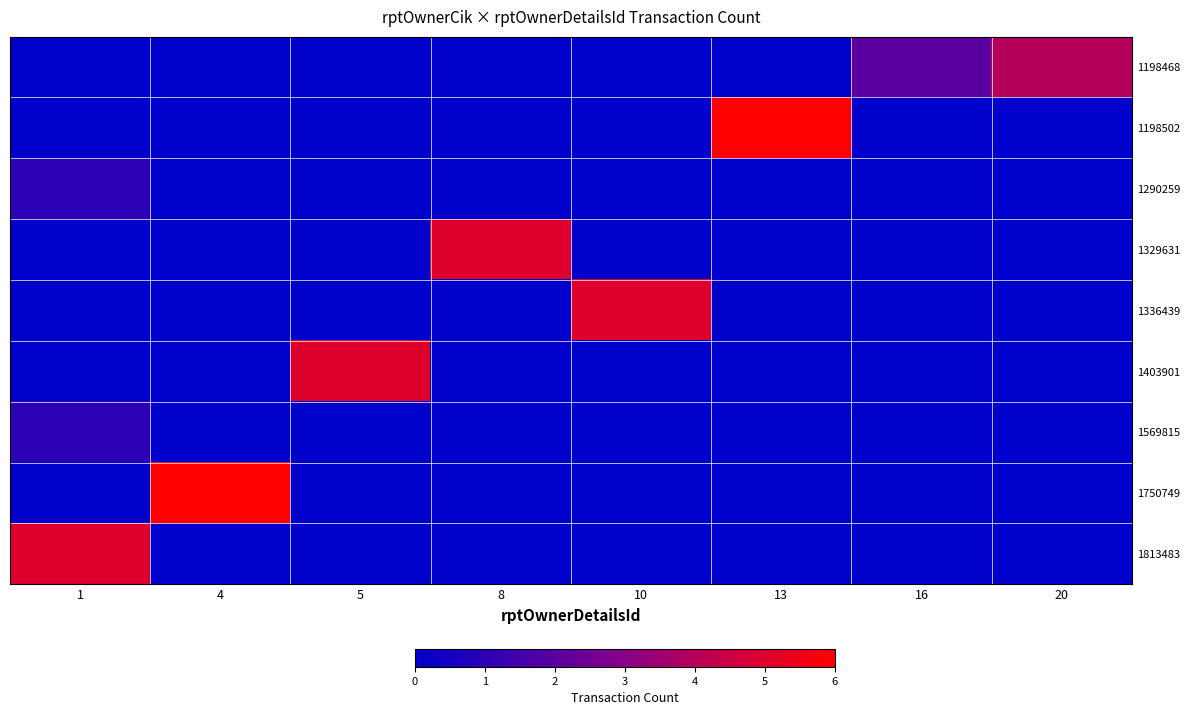

What is the difference between the highest and lowest values at 5?

5